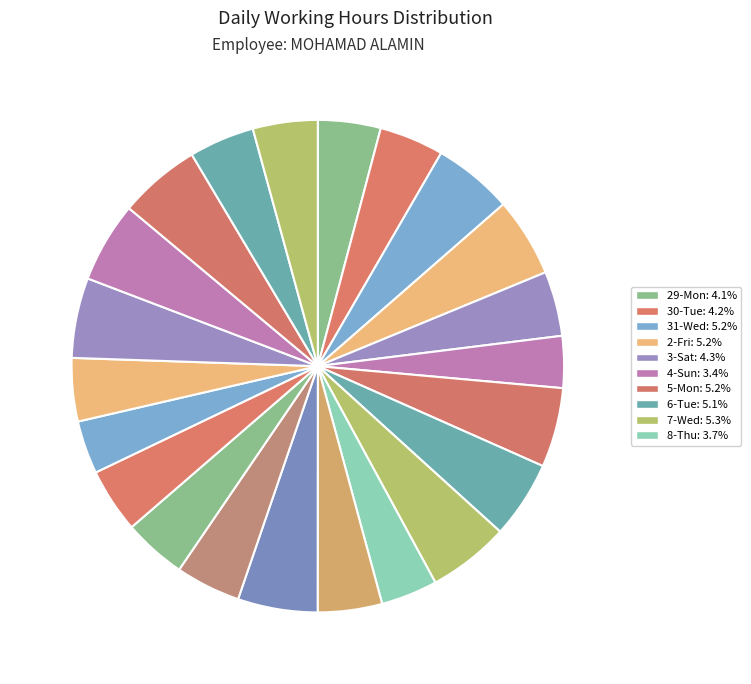

Rank the categories by value from lowest to highest.

4-Sun, 18-Sun, 8-Thu, 29-Mon, 16-Fri, 19-Mon, 13-Tue, 30-Tue, 17-Sat, 3-Sat, 24-Sat, 15-Thu, 23-Fri, 6-Tue, 2-Fri, 5-Mon, 31-Wed, 14-Wed, 20-Tue, 21-Wed, 7-Wed, 22-Thu